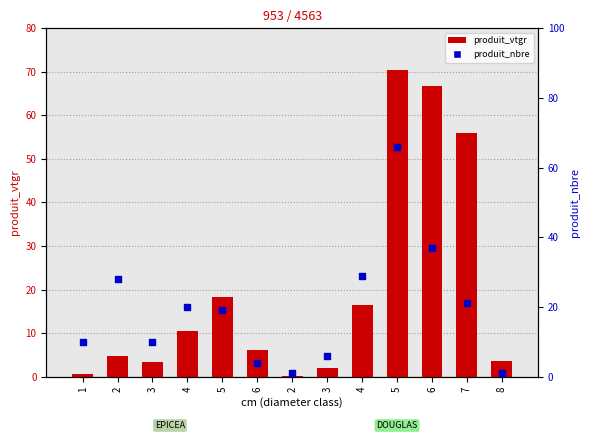

Is the value of produit_vtgr at 1 greater than the value of produit_nbre at 6?

No